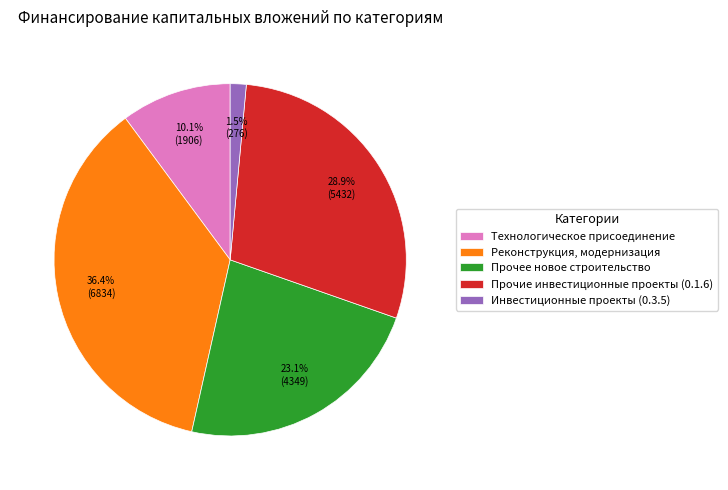

What percentage is the Технологическое присоединение slice, to the nearest percent?

10%